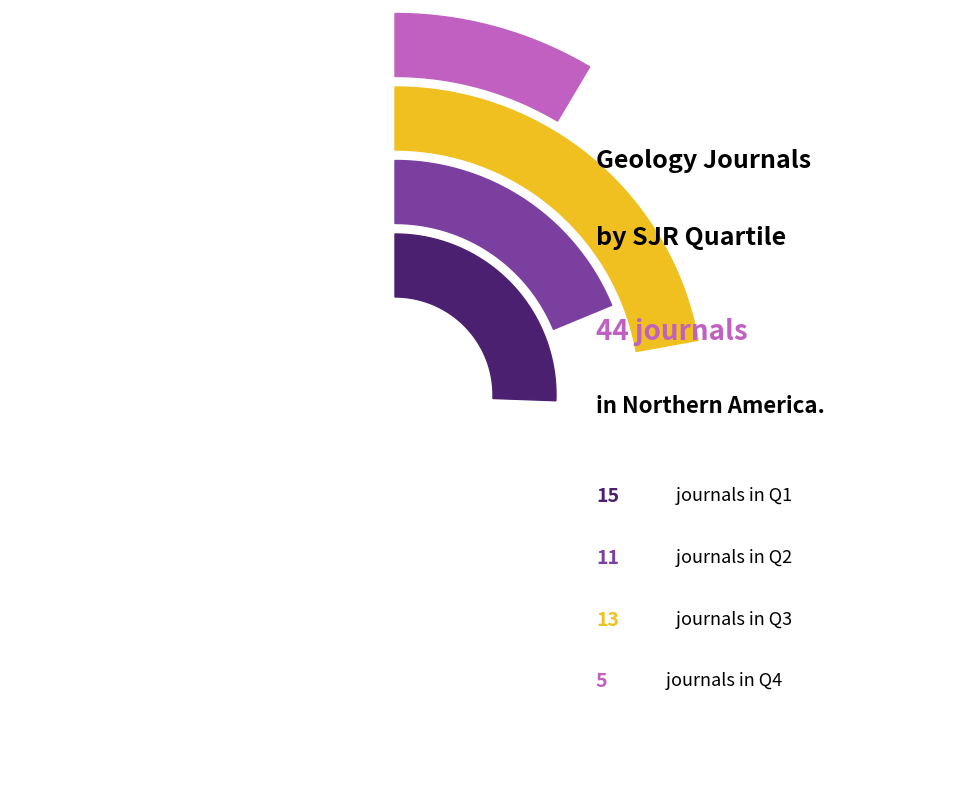

Approximately how many times larger is the value at Q1 compared to Q4?

3.0